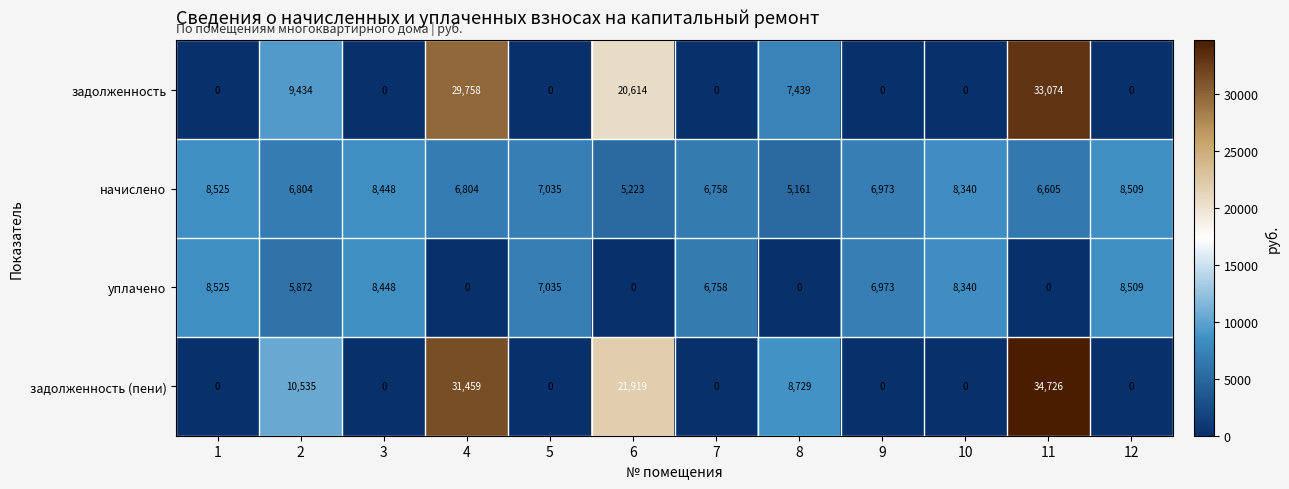

Which series has the largest range (max minus min)?

задолженность (пени)